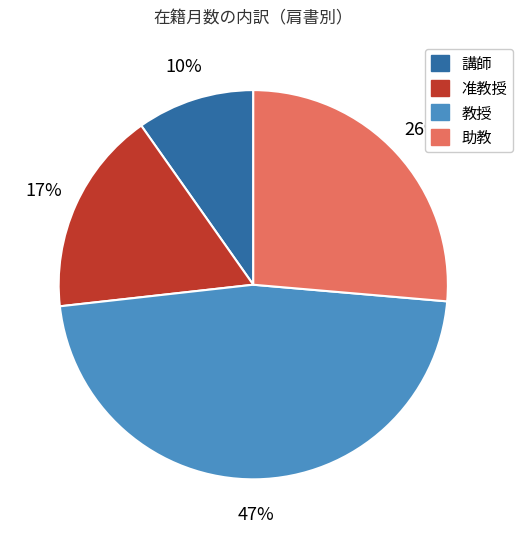

Is there any slice that represents more than half of the pie?

No